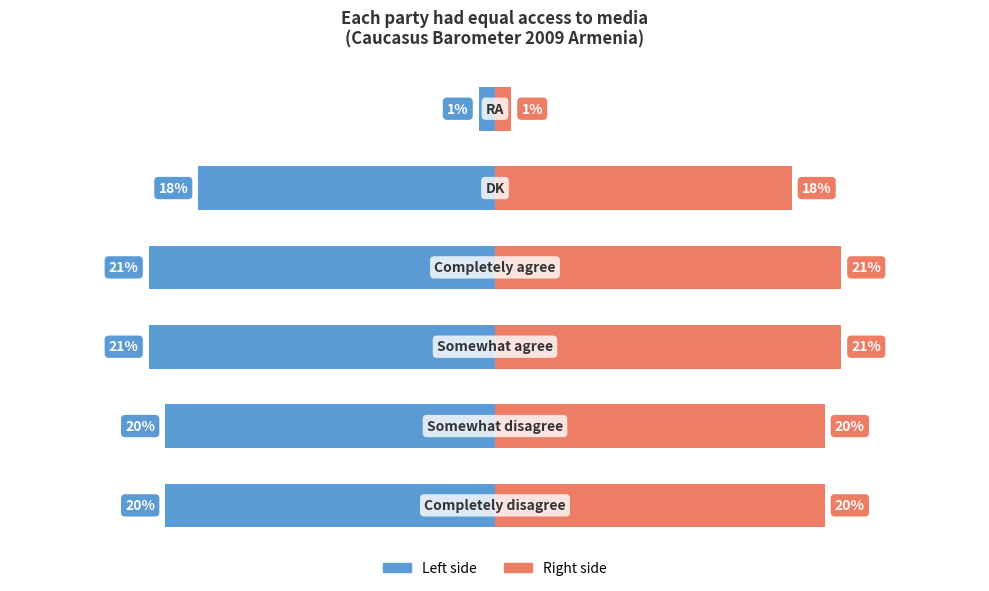

What are all the series names shown in the legend?

Left side, Right side